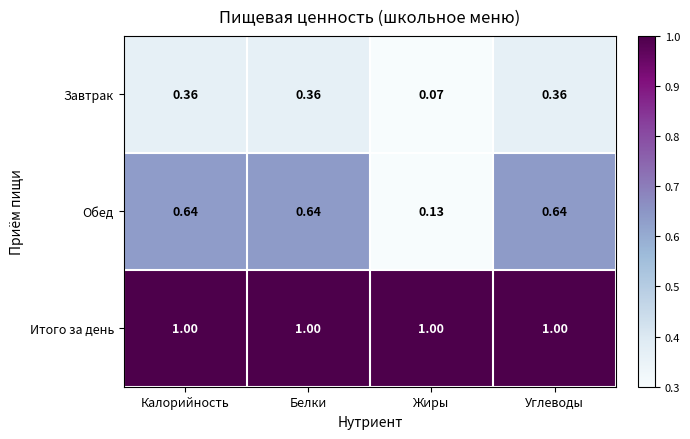

Rank the series at Калорийность from highest to lowest value.

Итого за день, Обед, Завтрак